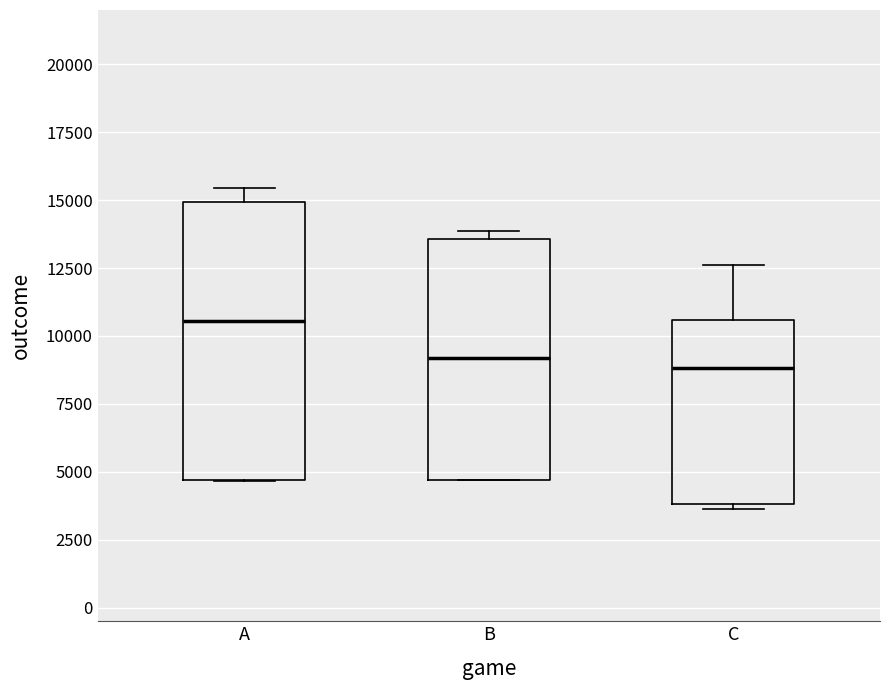

Which box's median line is the highest?

A